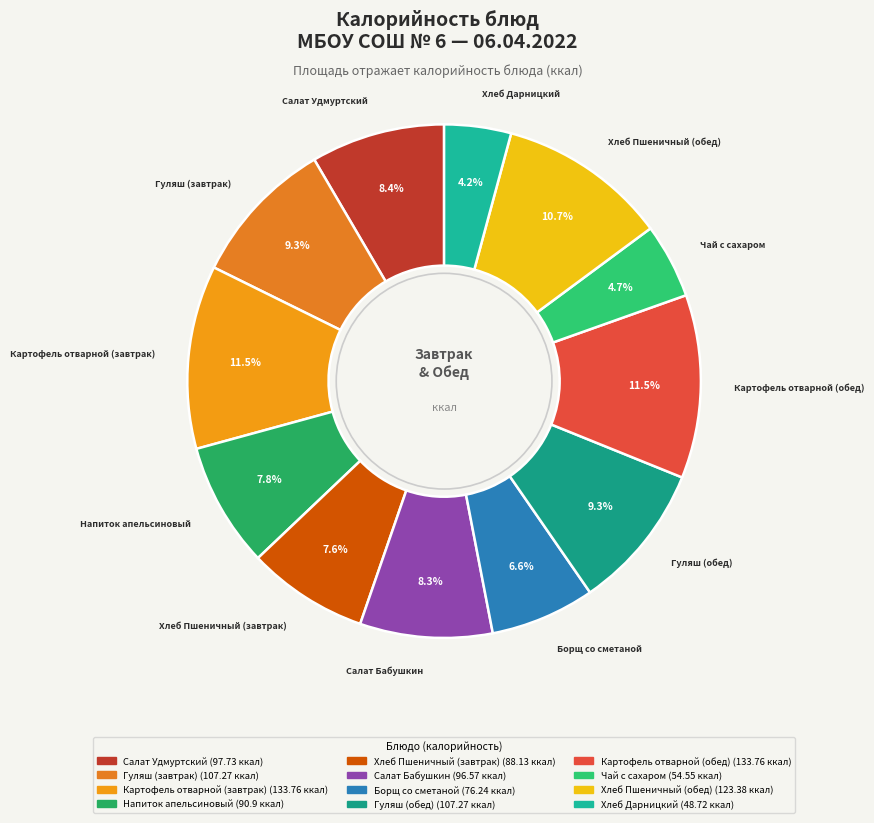

Does Картофель отварной (обед) represent more than half of the total?

No